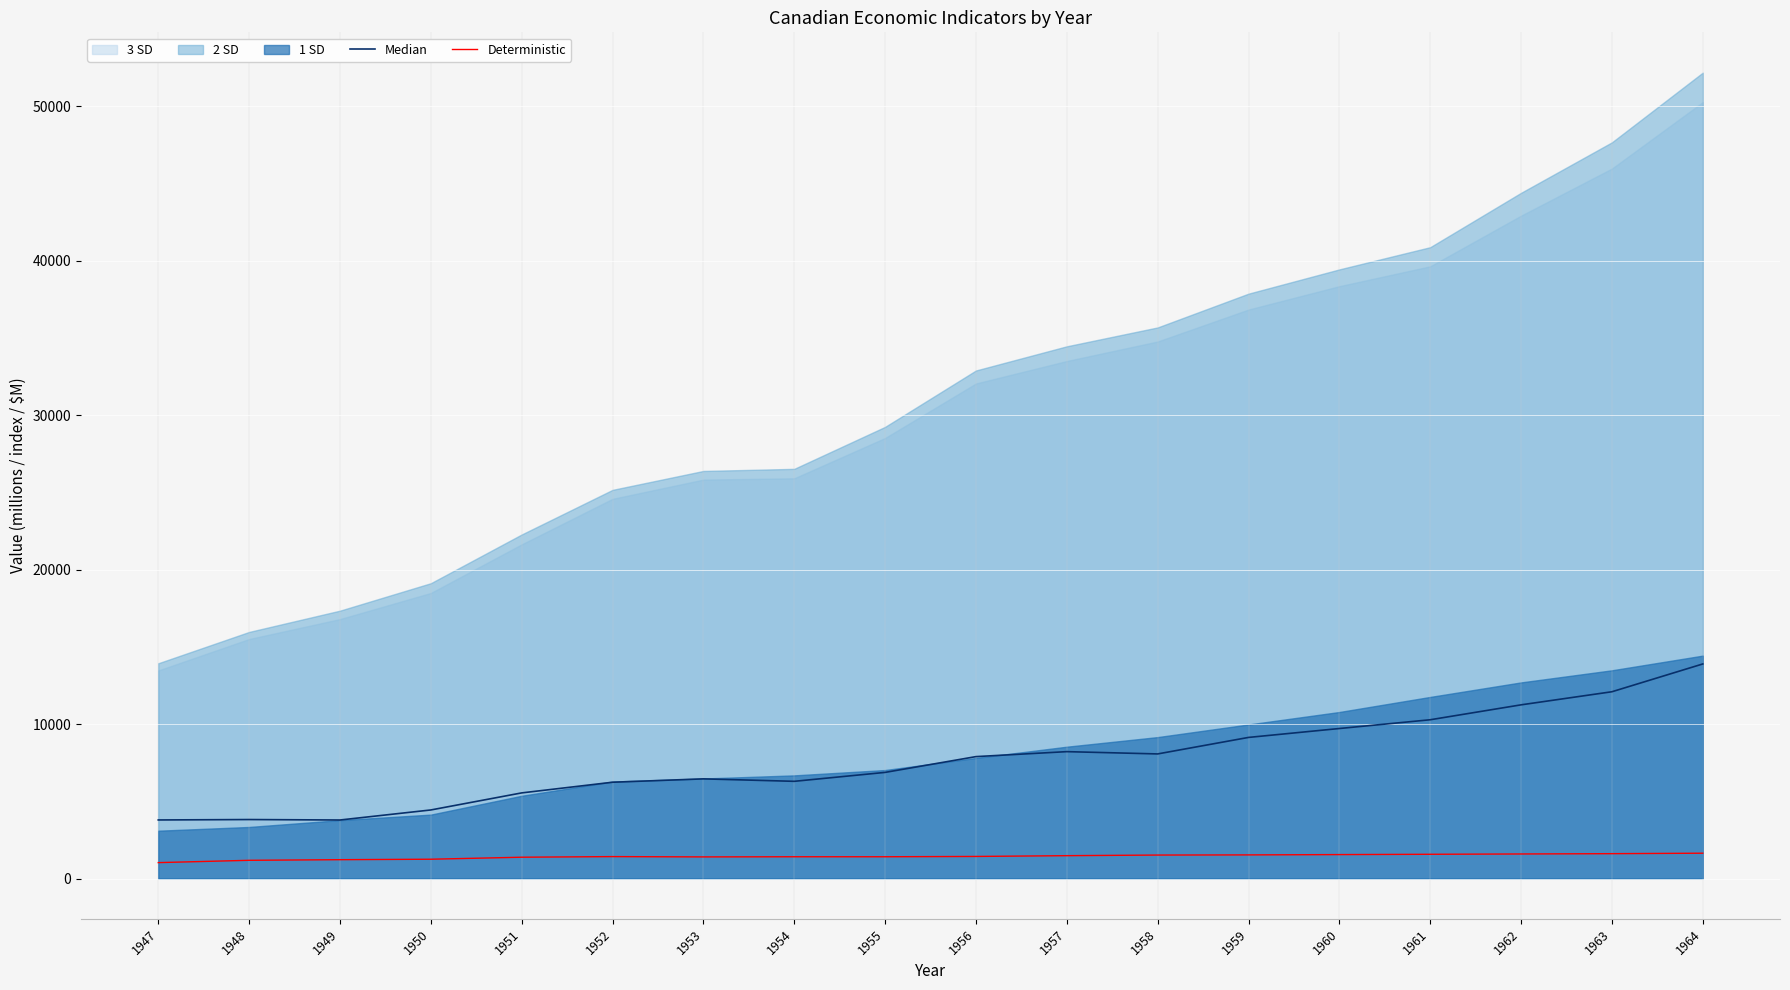

True or false: Median and Deterministic cross at least once.

False